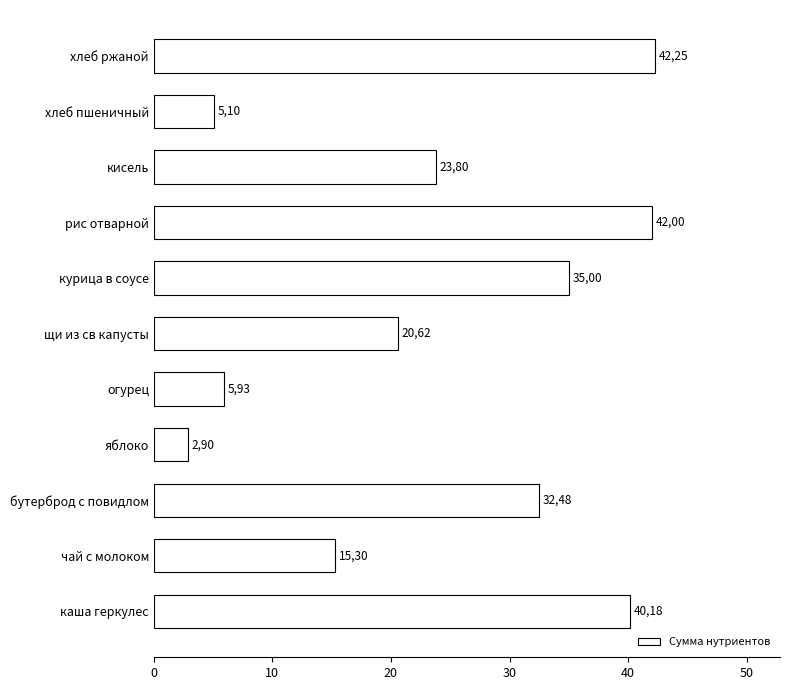

How many bars are there in total?

11